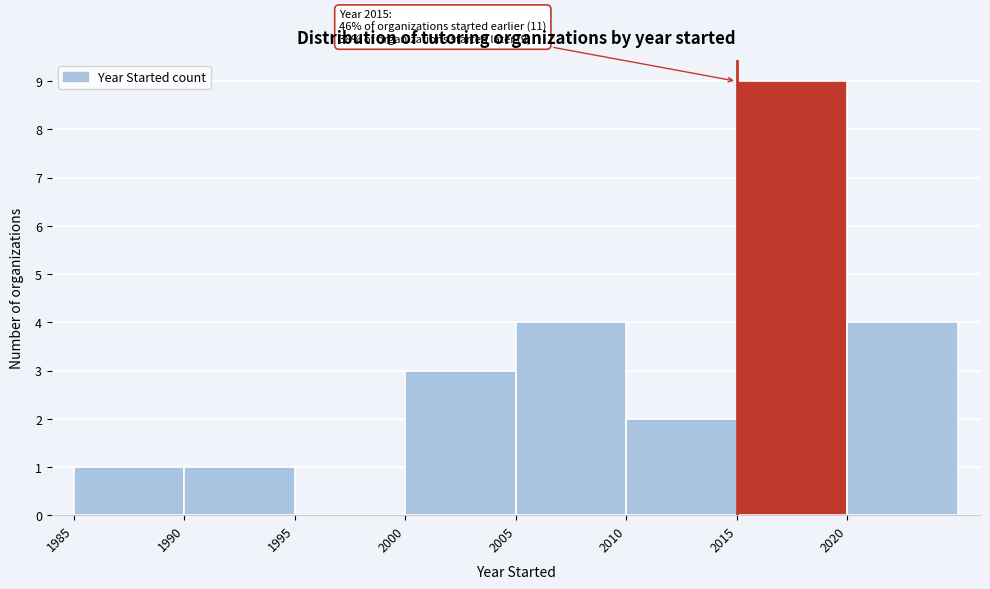

Which range on the x-axis has the tallest bar?

2015 to 2020